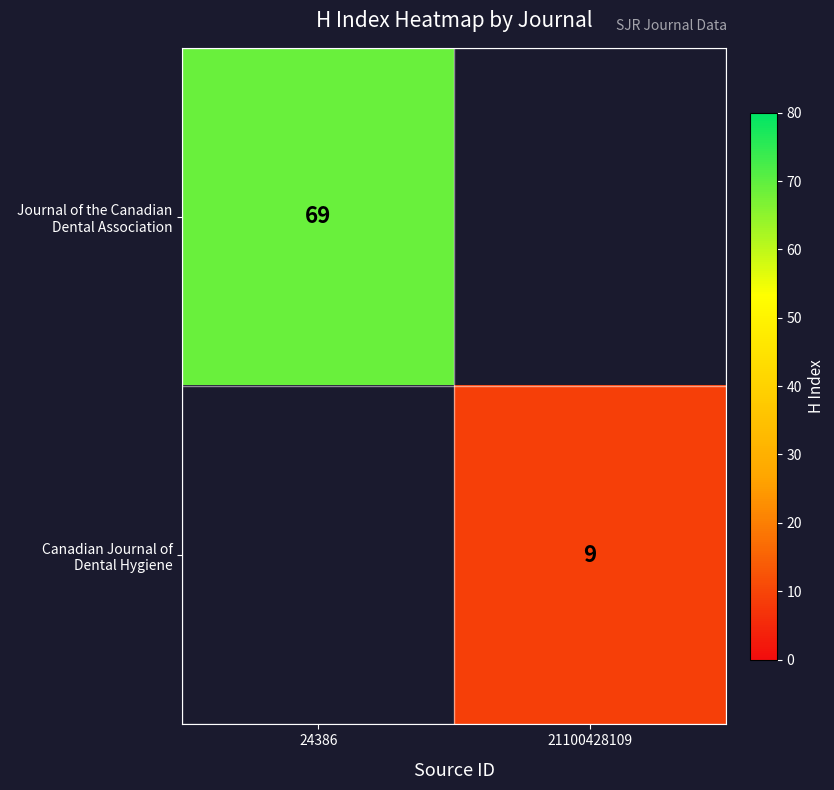

The Canadian Journal of Dental Hygiene series shows 15 at 21100428109. True or false?

False